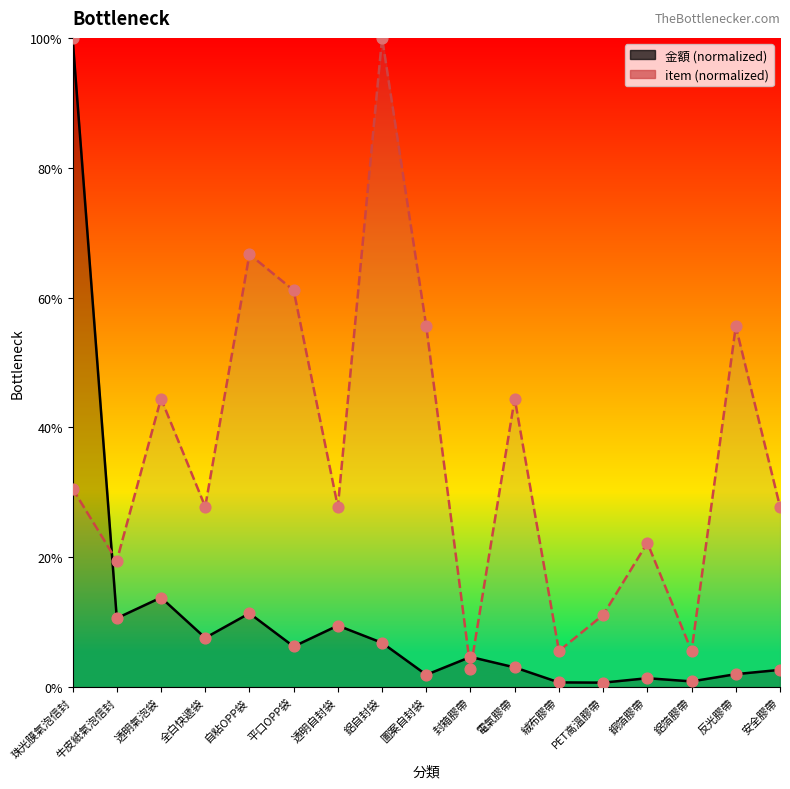

At which category is the sum across all series the highest?

珠光膜氣泡信封